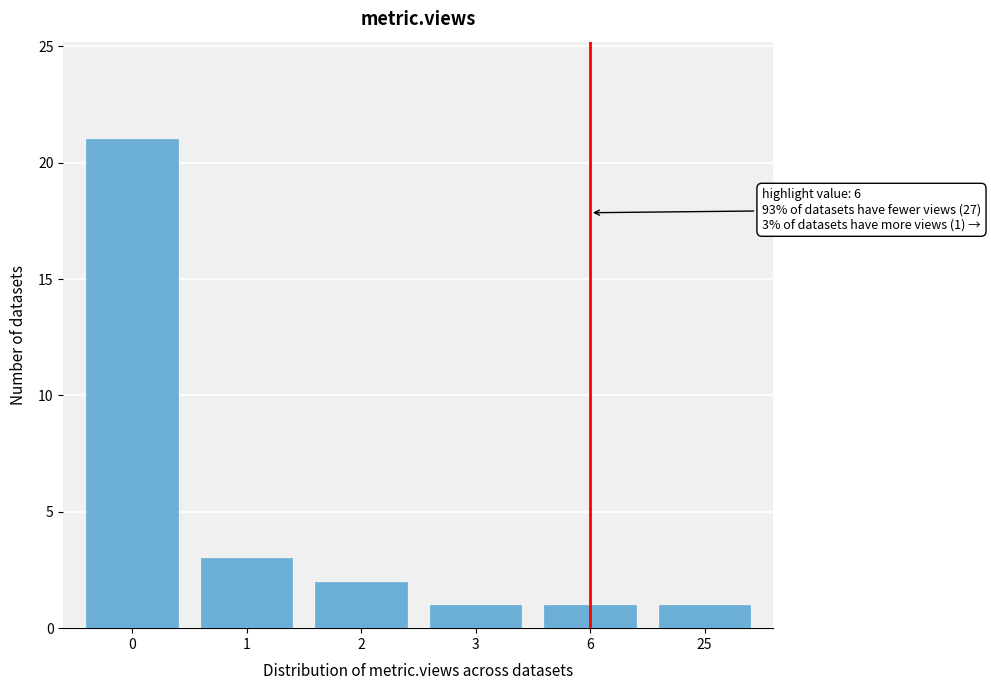

Reading right to left, list all the values displayed in this chart.

1	1	1	2	3	21